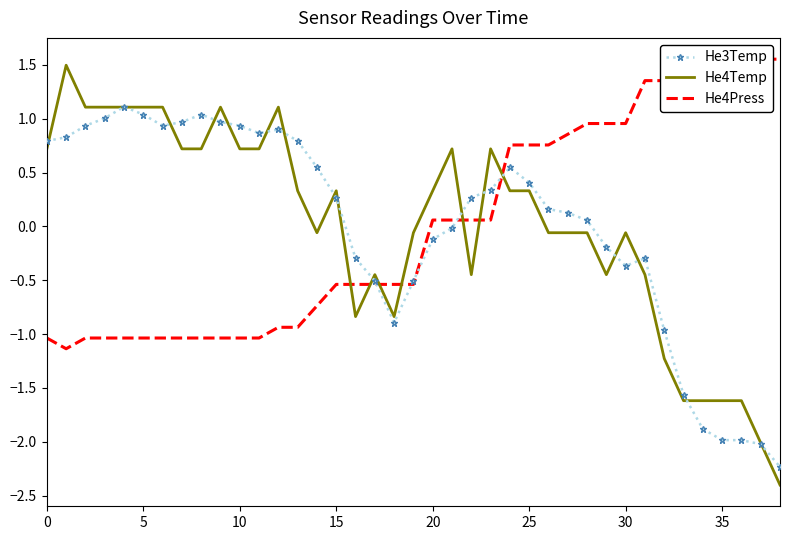

At 25, list the series in order from smallest to largest.

He4Press, He3Temp, He4Temp